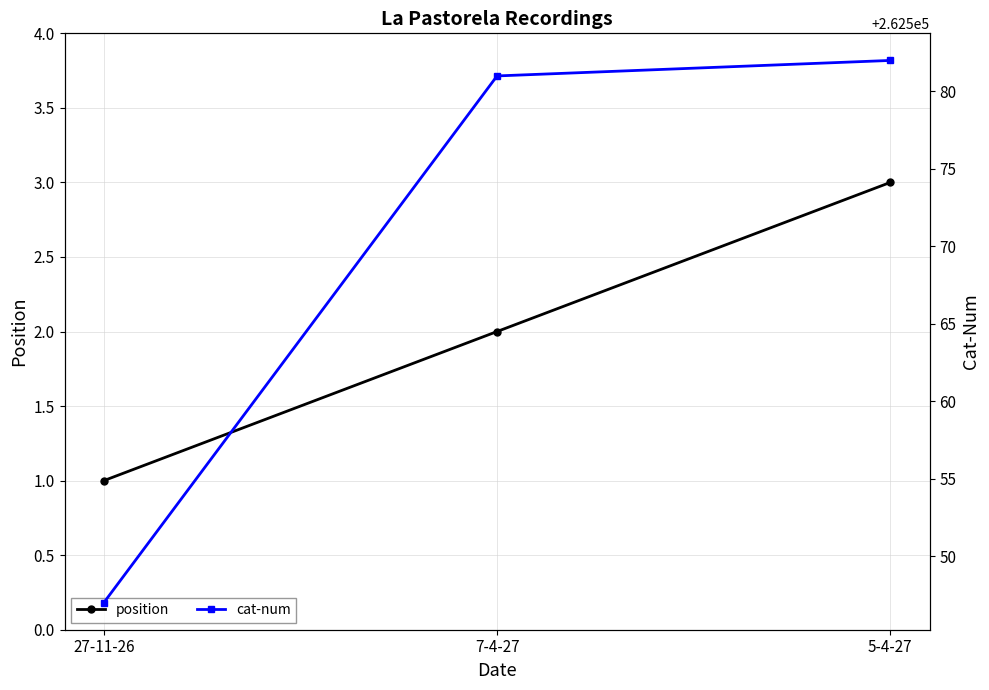

What is the spread (max minus min) of values at 7-4-27?

262579